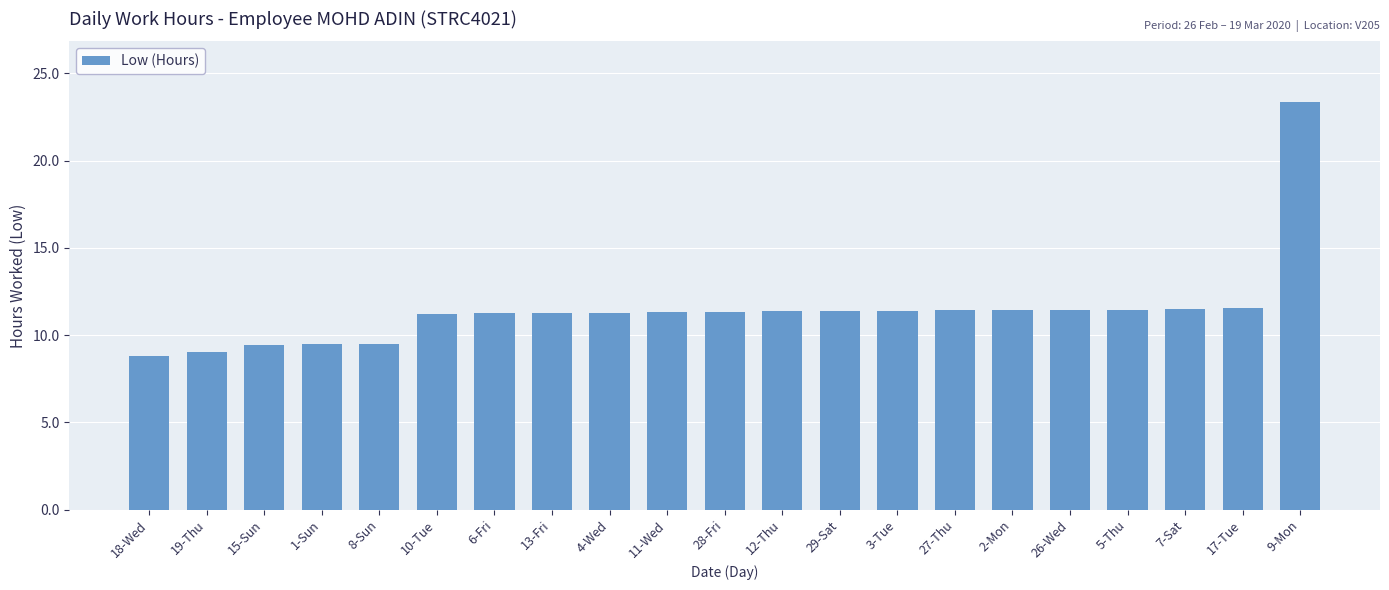

What is the label of the 19th bar from the left?

7-Sat